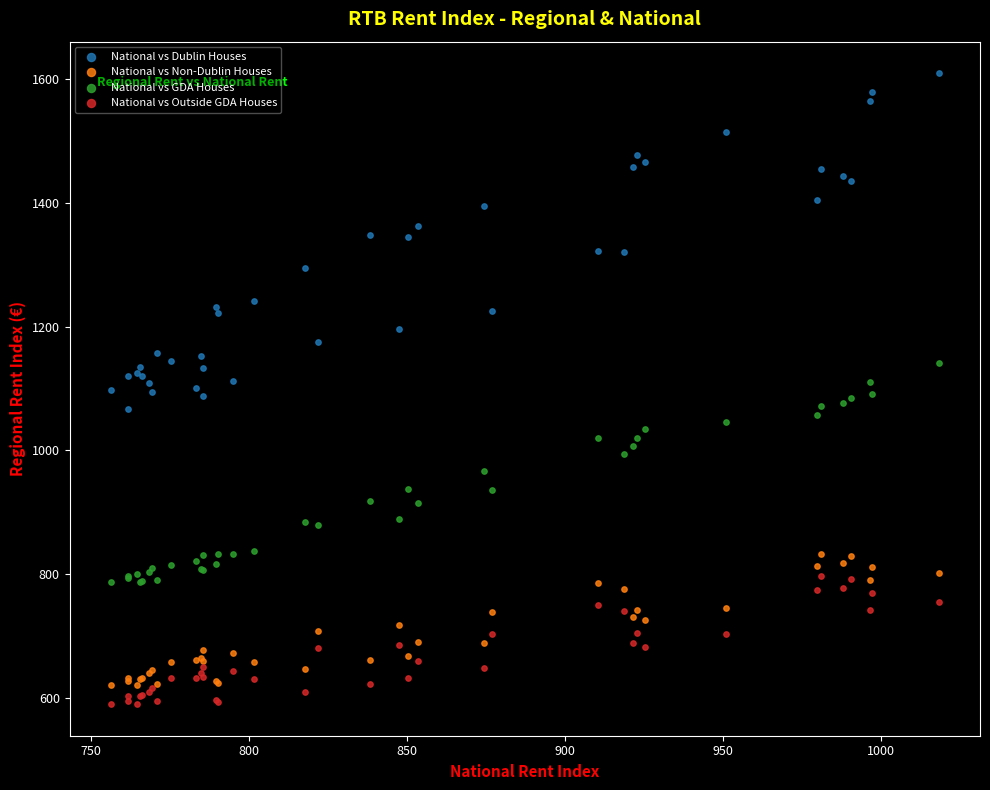

Which series reaches the maximum Y coordinate?

National vs Dublin Houses